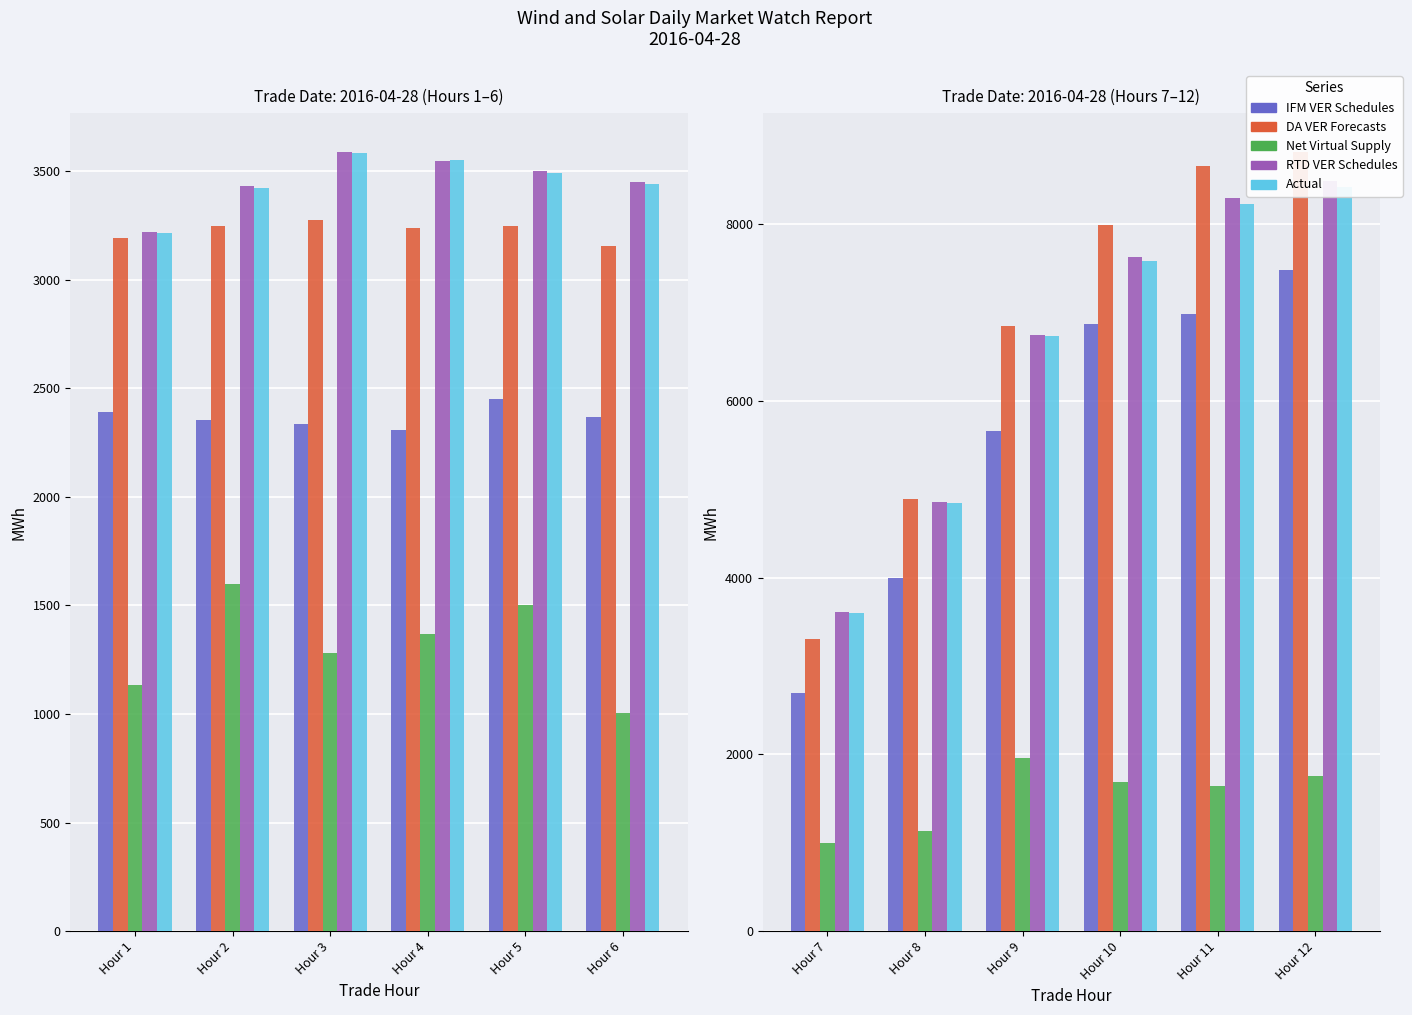

Between Hour 11 and Hour 8, which is larger?

Hour 11